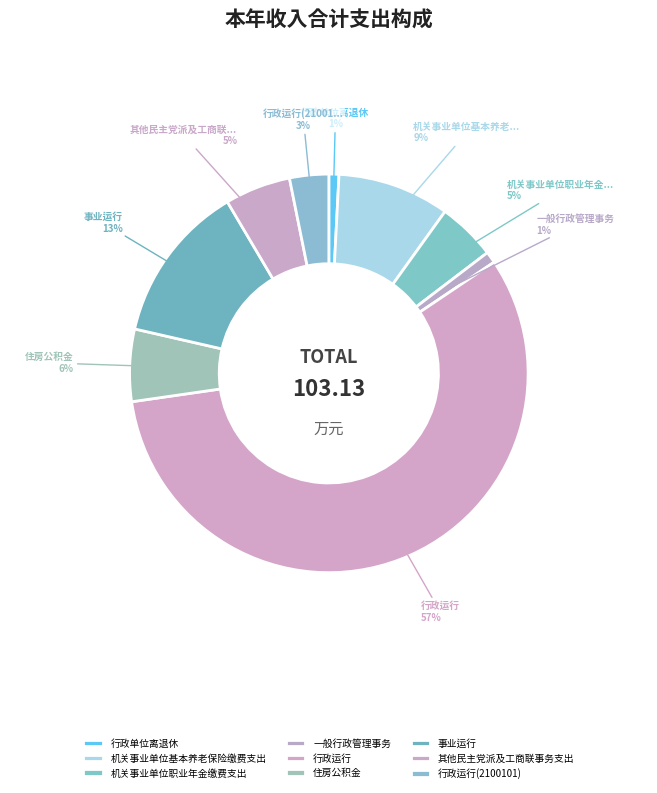

Count the number of slices in the pie.

9